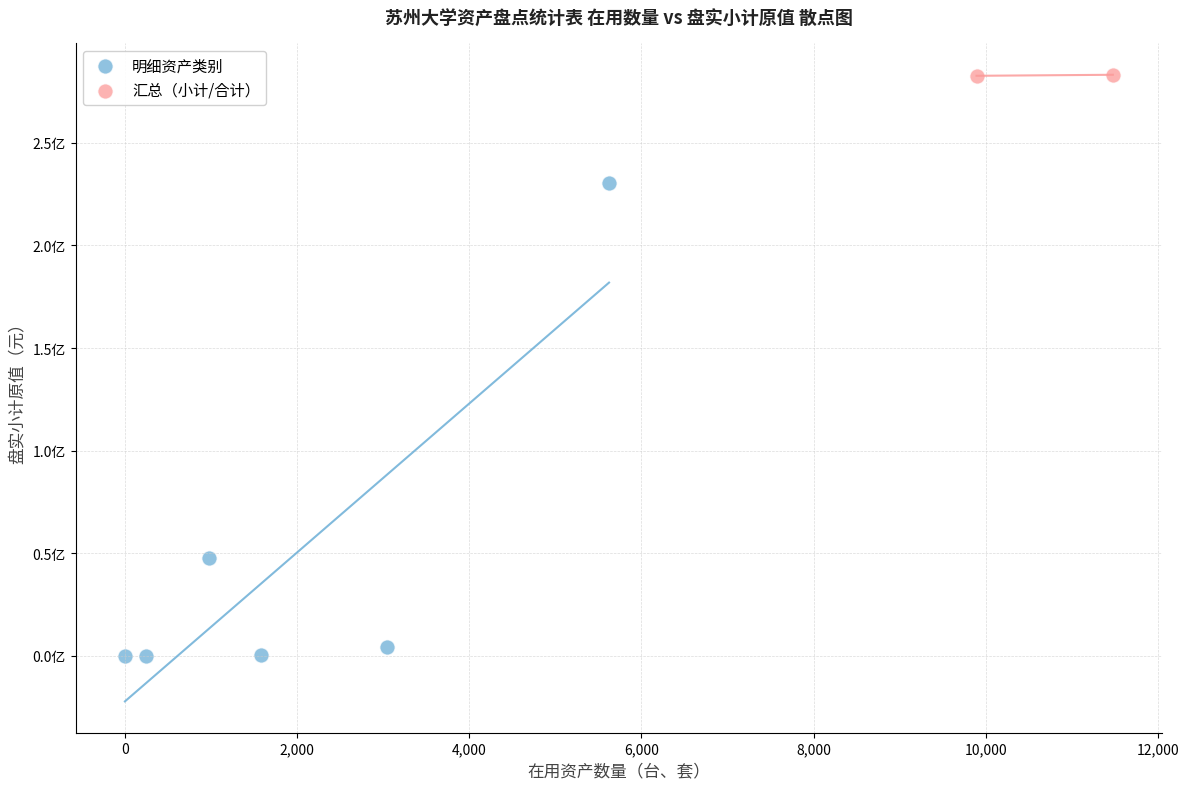

What are all the series names shown in the legend?

明细资产类别, 汇总（小计/合计）